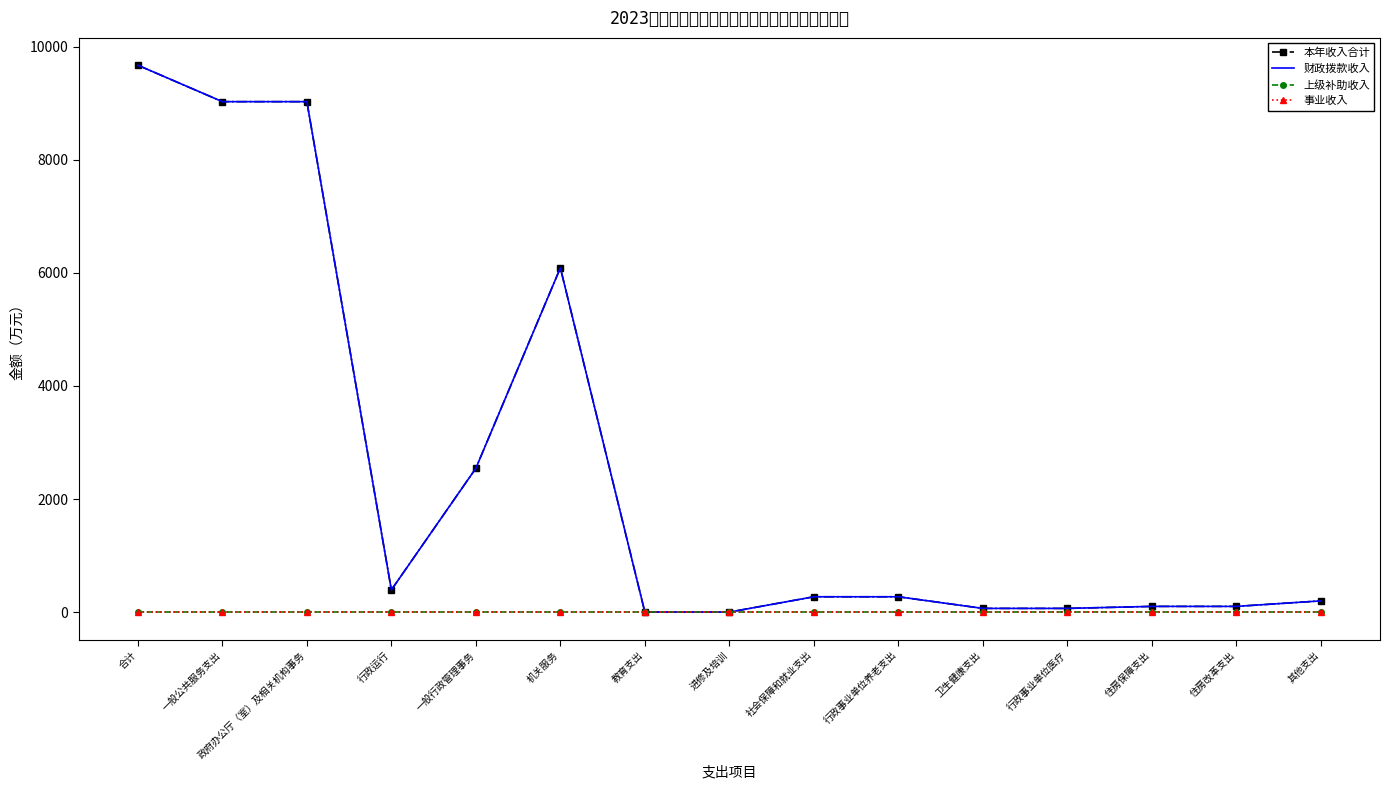

What is the approximate value of 财政拨款收入 at 行政事业单位医疗?

67.1